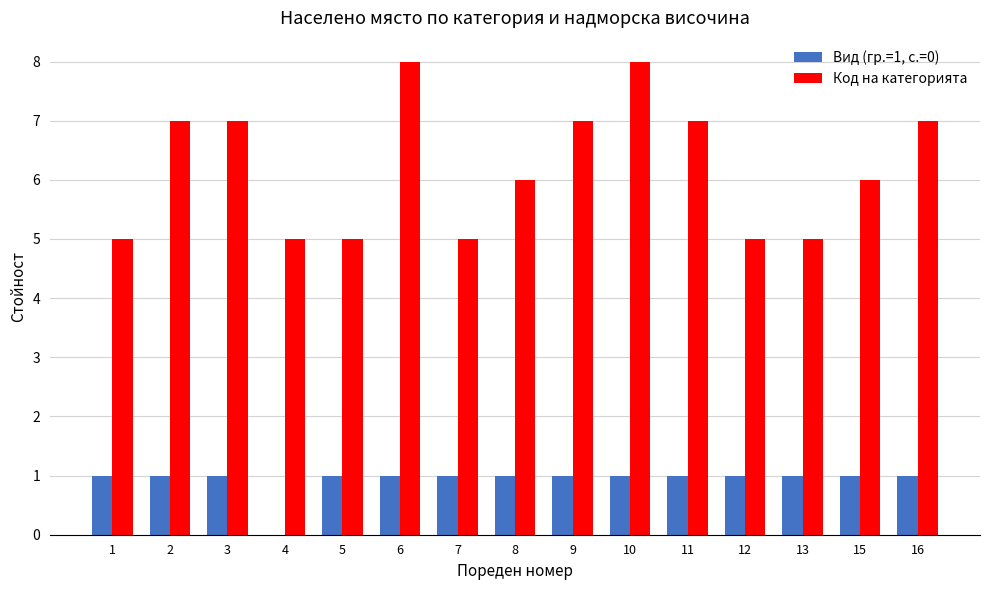

Does the chart contain stacked bars?

No